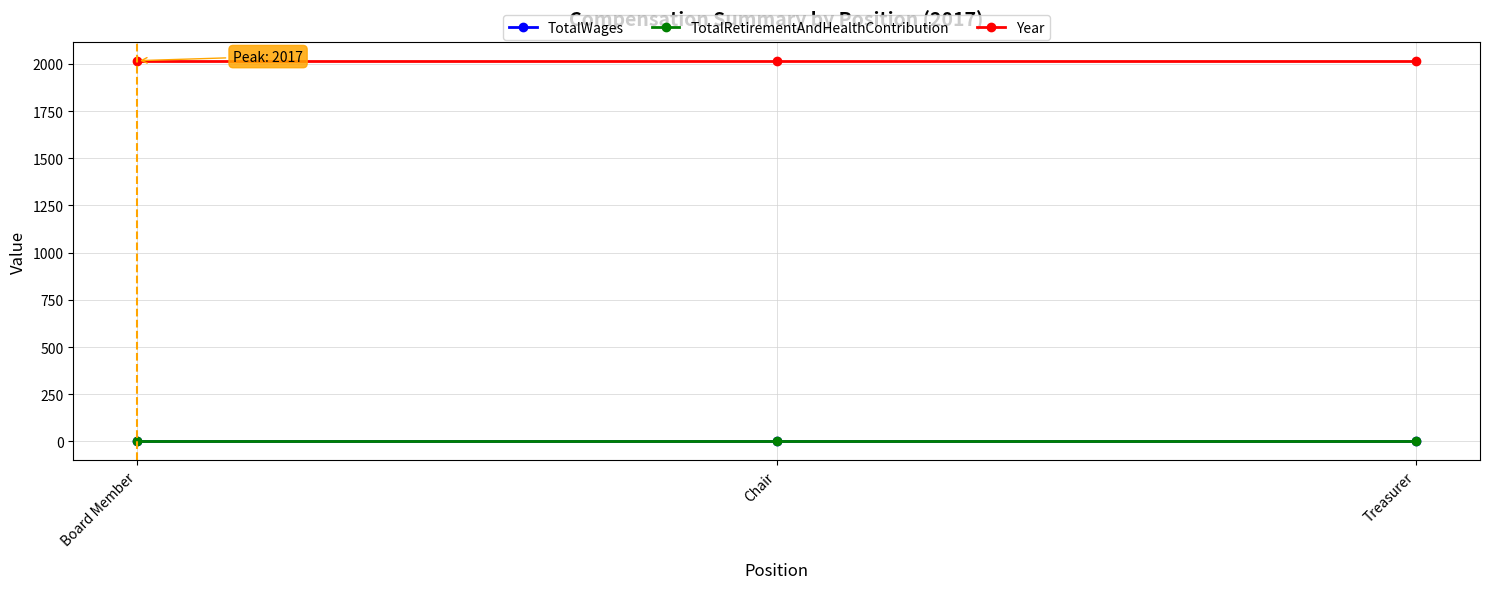

What is the label of the 3rd point from the left?

Treasurer